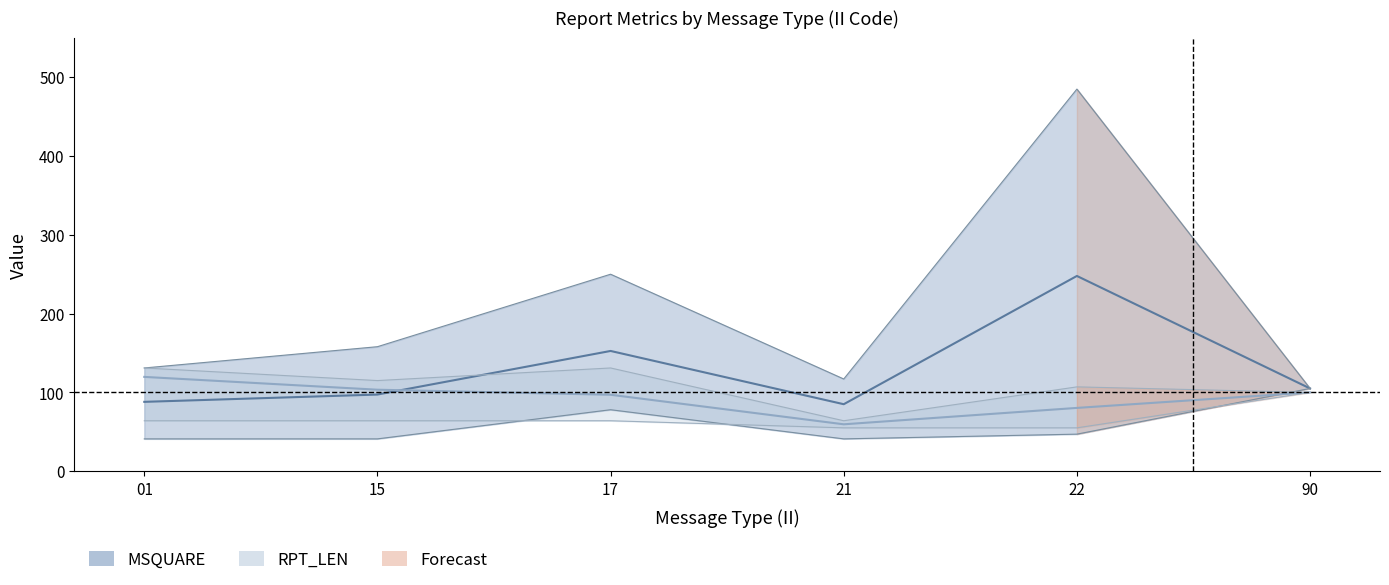

What is the difference between the maximum and minimum values in the RPT_LEN_mean series?

60.2